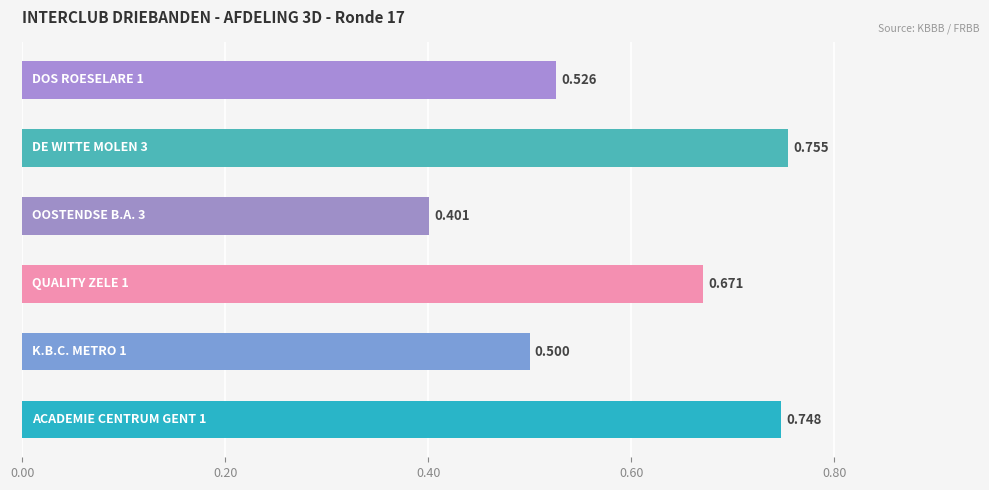

What is the sum of all values?

3.6